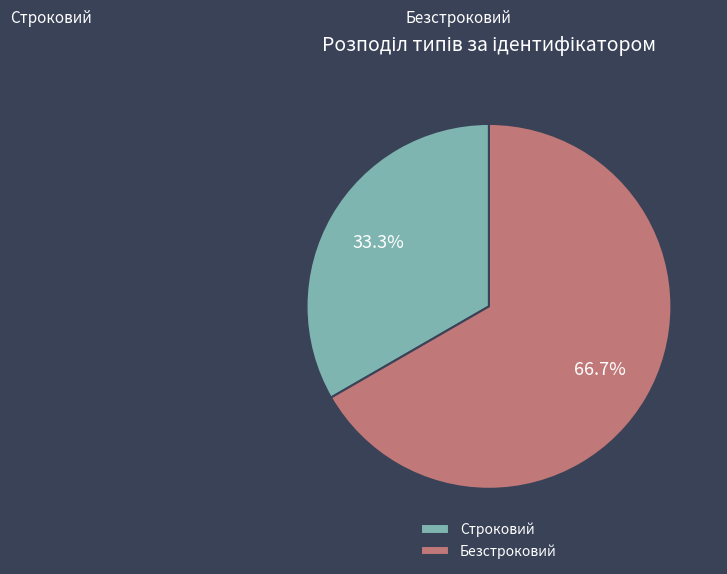

Count the number of slices in the pie.

2